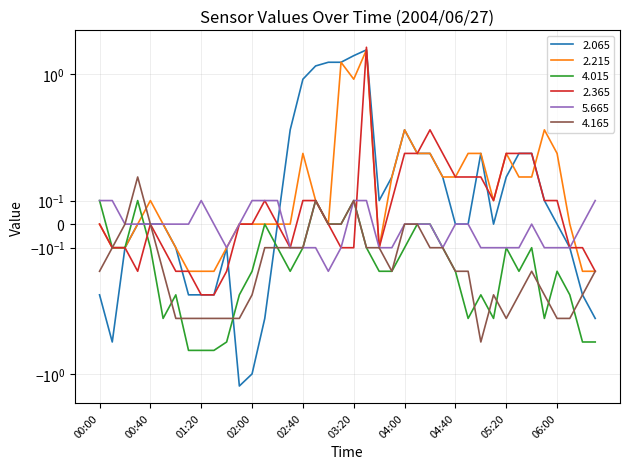

What is the label of the 40th point from the left?

06:30